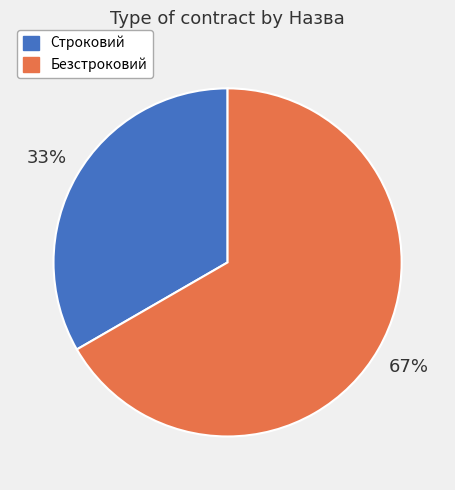

Between Безстроковий and Строковий, which is larger?

Безстроковий